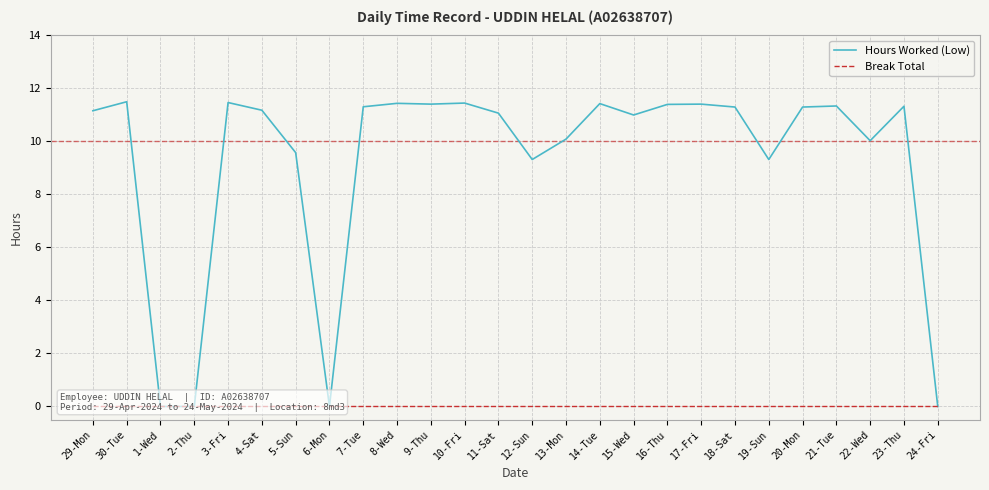

What is the greatest value displayed?

11.5